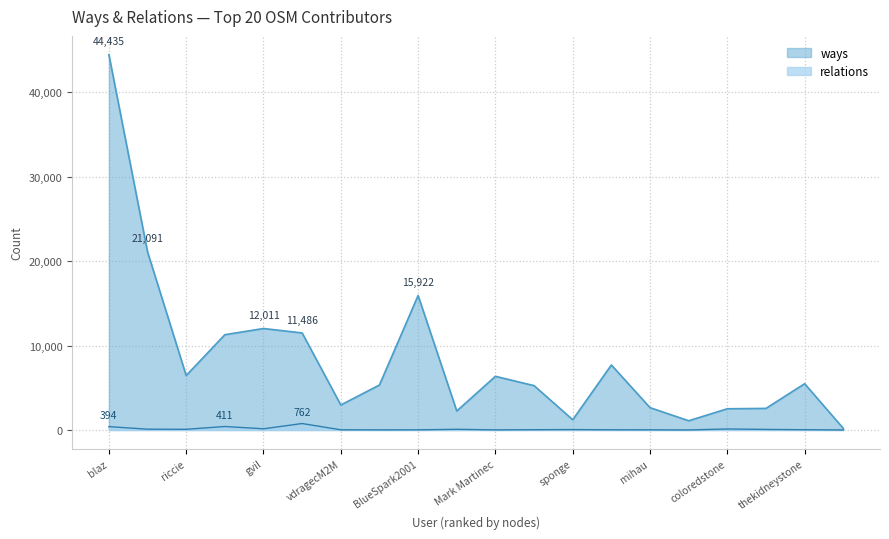

True or false: relations has more than 1 points higher than both neighbors.

True